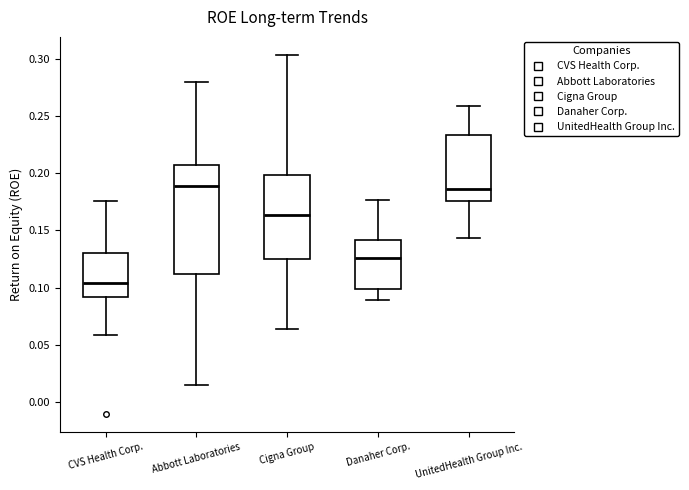

Which box is the tallest, from its lower edge to its upper edge?

Abbott Laboratories